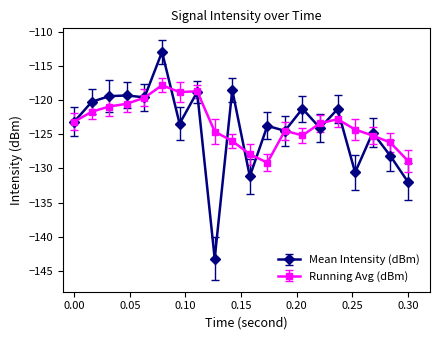

Which series has the widest spread of values?

Mean Intensity (dBm)